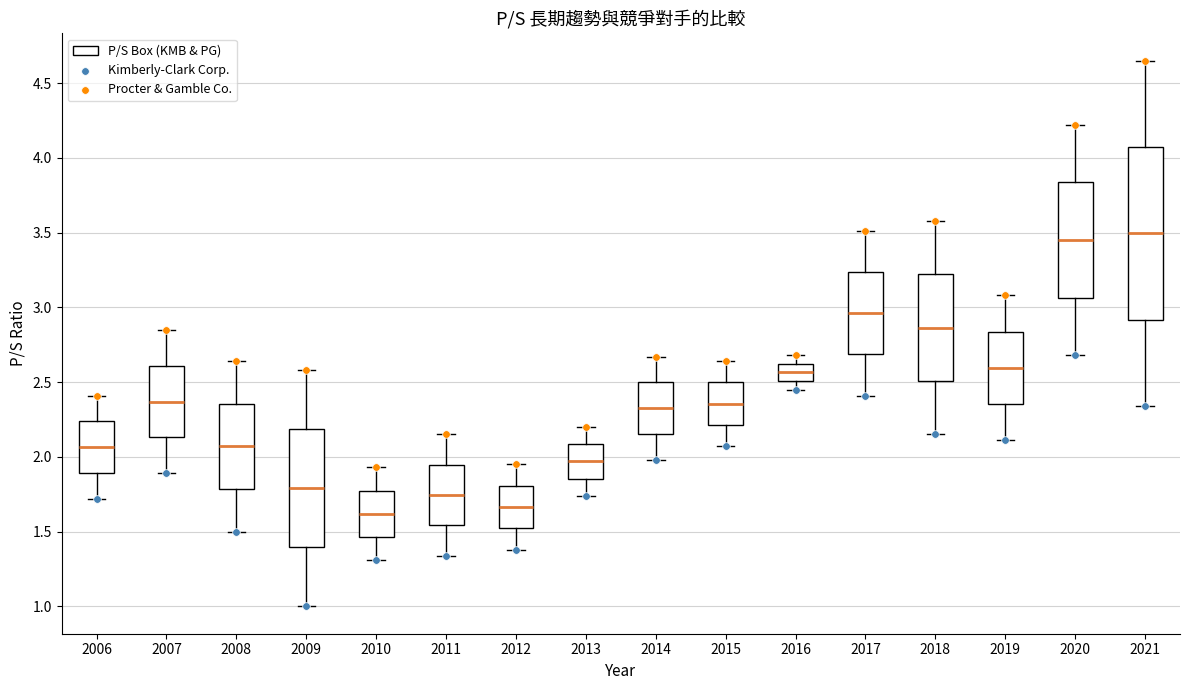

Reading left to right, read every box against the y-axis: the position of its median line, the range the box covers, and the ends of its whiskers. The values are not printed on the chart, so give them approximately, as read against the axis.

2006: median 2.05, box 1.90 to 2.25, whiskers 1.70 to 2.40
2007: median 2.35, box 2.15 to 2.60, whiskers 1.90 to 2.85
2008: median 2.05, box 1.80 to 2.35, whiskers 1.50 to 2.65
2009: median 1.80, box 1.40 to 2.20, whiskers 1.00 to 2.60
2010: median 1.60, box 1.45 to 1.80, whiskers 1.30 to 1.95
2011: median 1.75, box 1.55 to 1.95, whiskers 1.35 to 2.15
2012: median 1.65, box 1.50 to 1.80, whiskers 1.40 to 1.95
2013: median 1.95, box 1.85 to 2.10, whiskers 1.75 to 2.20
2014: median 2.35, box 2.15 to 2.50, whiskers 2.00 to 2.65
2015: median 2.35, box 2.20 to 2.50, whiskers 2.05 to 2.65
2016: median 2.55, box 2.50 to 2.60, whiskers 2.45 to 2.70
2017: median 2.95, box 2.70 to 3.25, whiskers 2.40 to 3.50
2018: median 2.85, box 2.50 to 3.20, whiskers 2.15 to 3.60
2019: median 2.60, box 2.35 to 2.85, whiskers 2.10 to 3.10
2020: median 3.45, box 3.05 to 3.85, whiskers 2.70 to 4.20
2021: median 3.50, box 2.90 to 4.05, whiskers 2.35 to 4.65